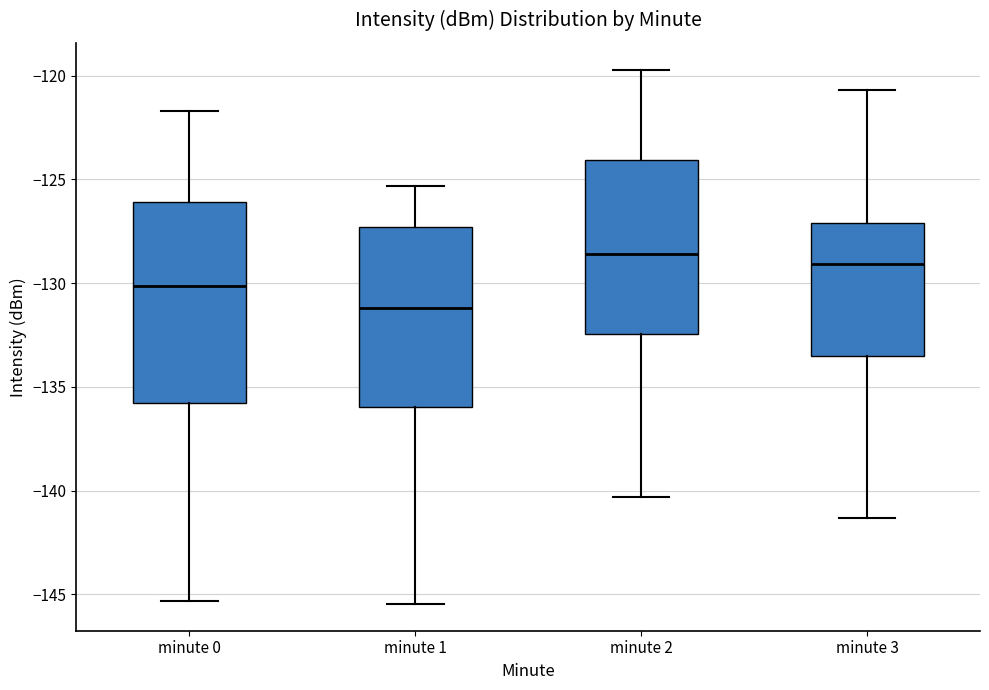

Which box is the tallest, from its lower edge to its upper edge?

minute 0